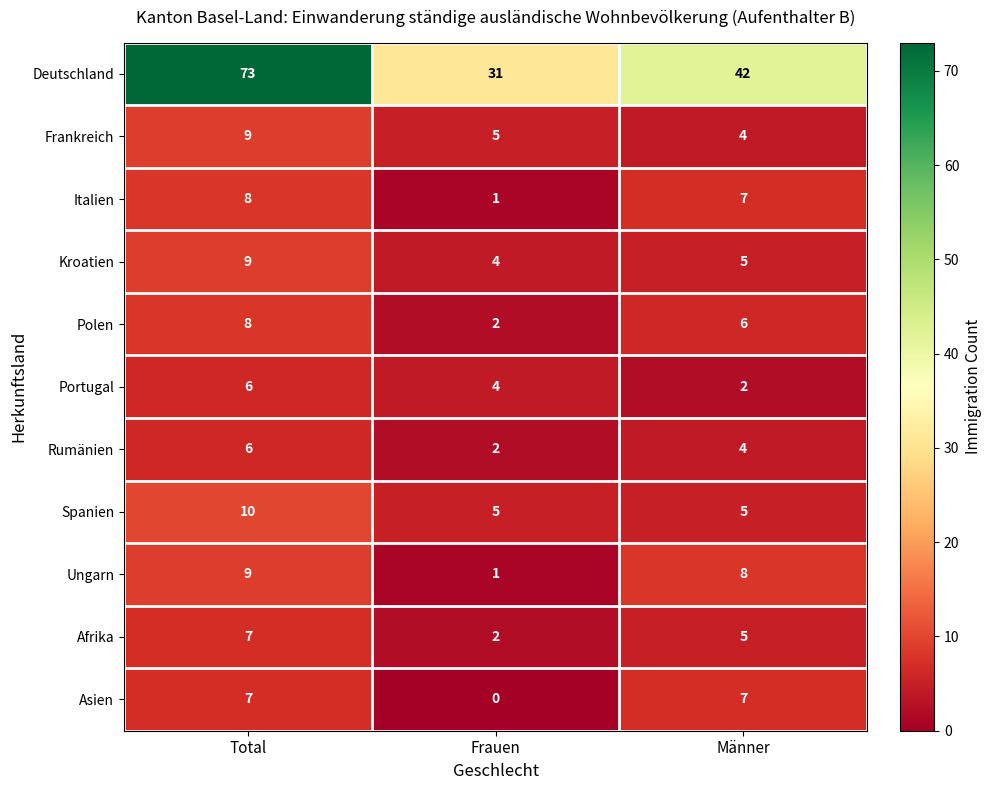

The Afrika series shows 7 at Total. True or false?

True